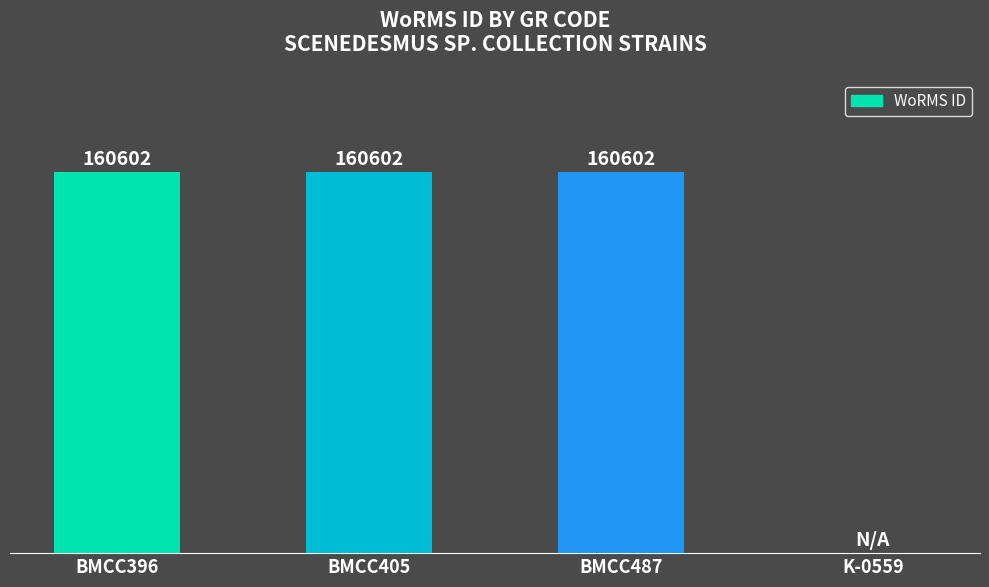

Reading left to right, extract all data points from this chart.

BMCC396=160602	BMCC405=160602	BMCC487=160602	K-0559=0